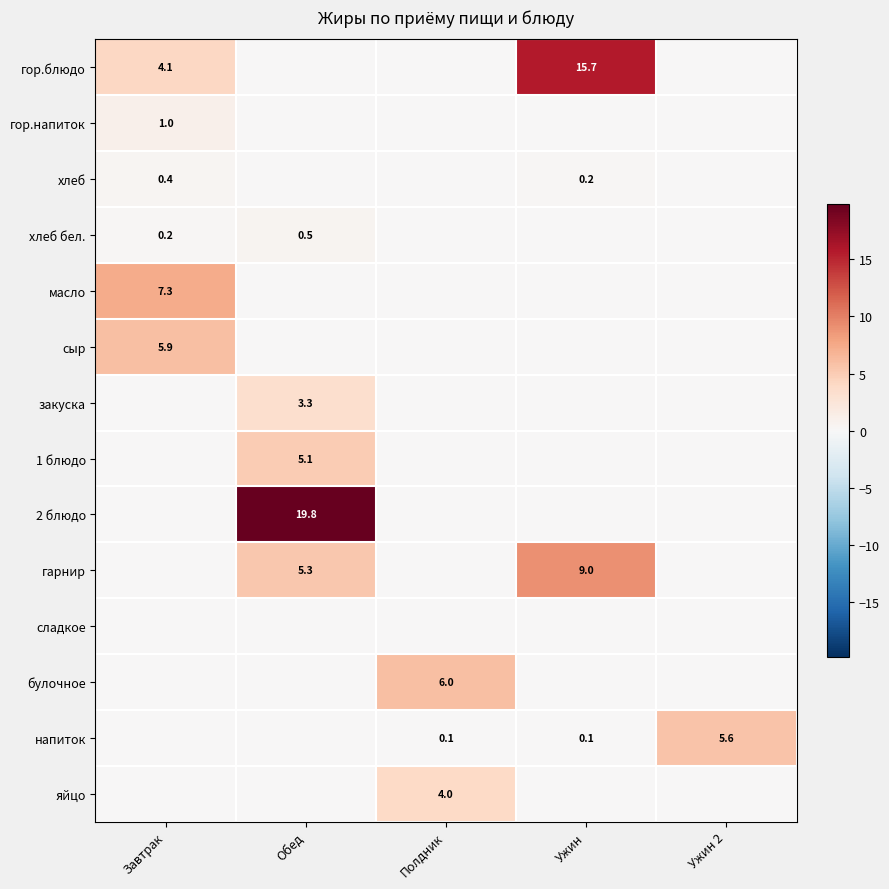

The value of яйцо at Полдник is 4.0. True or false?

True